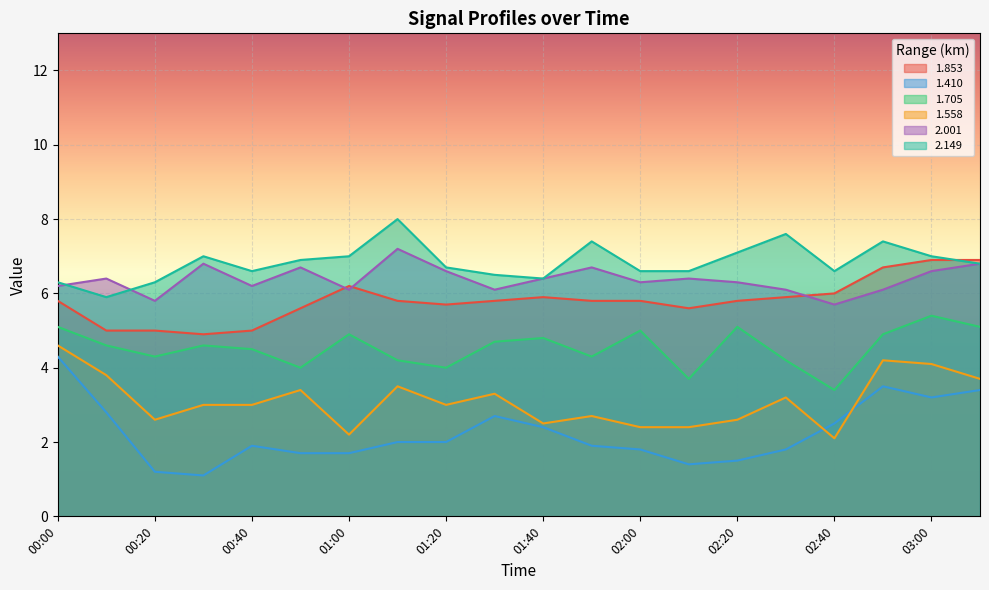

Which has a higher value, 02:20 or 00:10?

02:20